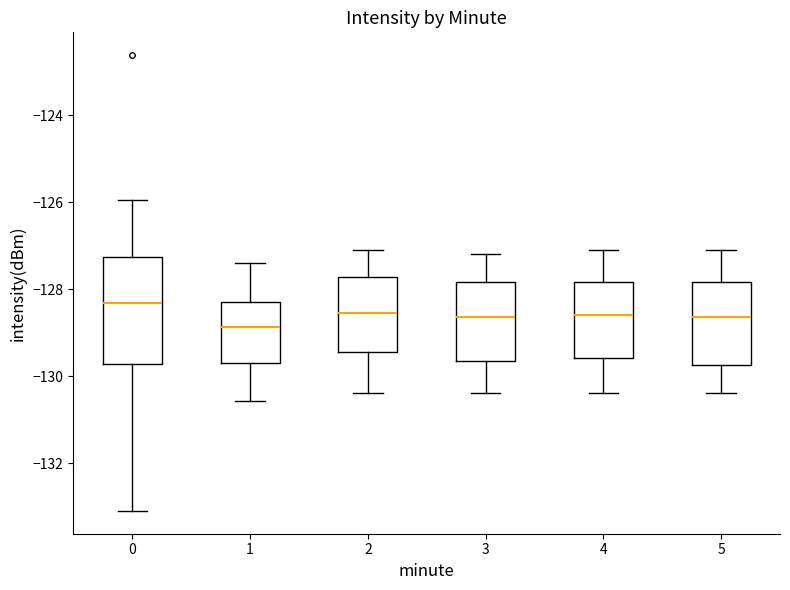

Comparing the boxes themselves (not the whiskers), which one is the tallest?

0